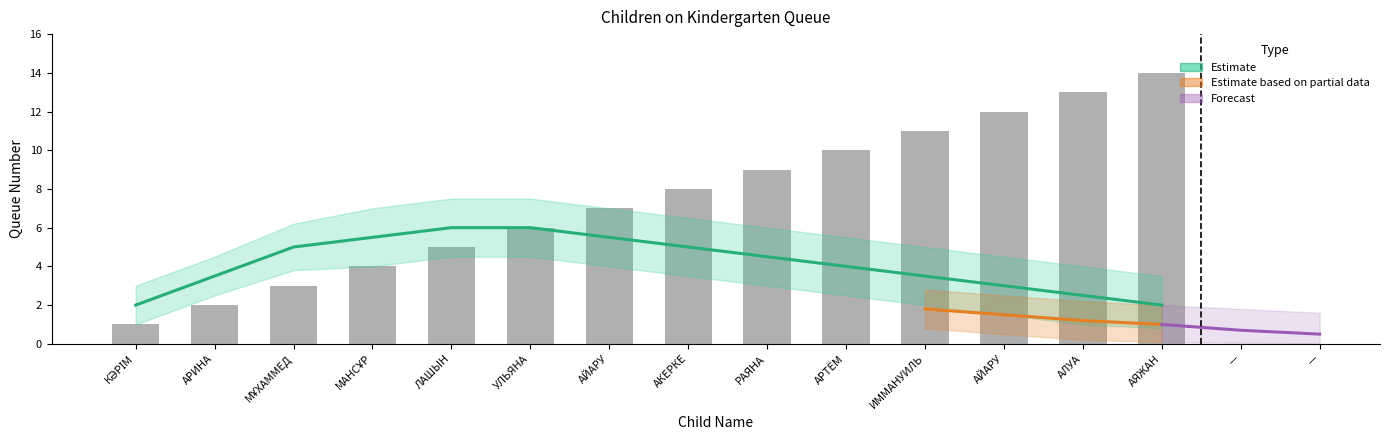

What is the difference between the maximum and second lowest values?

12